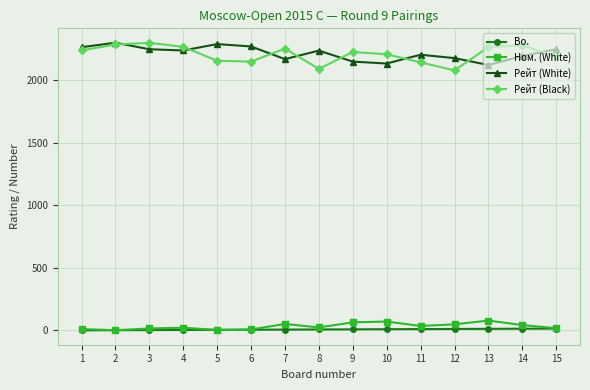

True or false: Рейт (White) has more than 2 points higher than both neighbors.

True